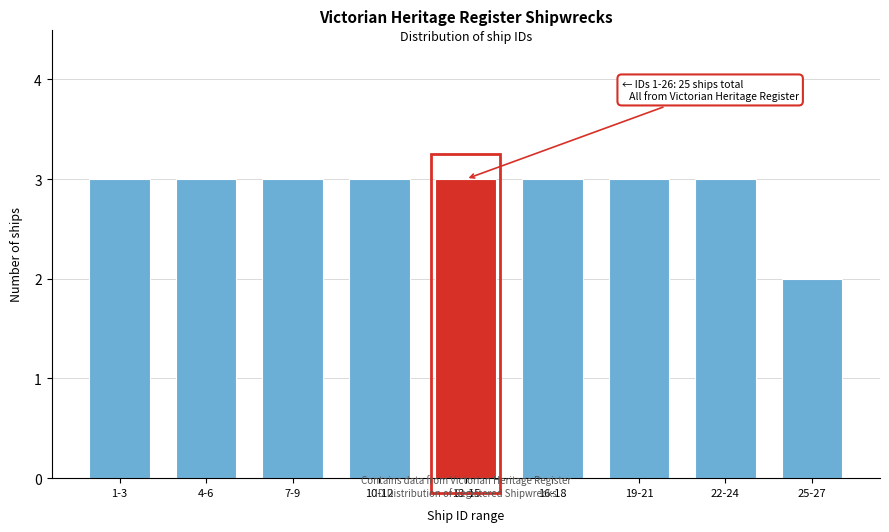

Reading left to right, list all the values displayed in this chart.

3	3	3	3	3	3	3	3	2